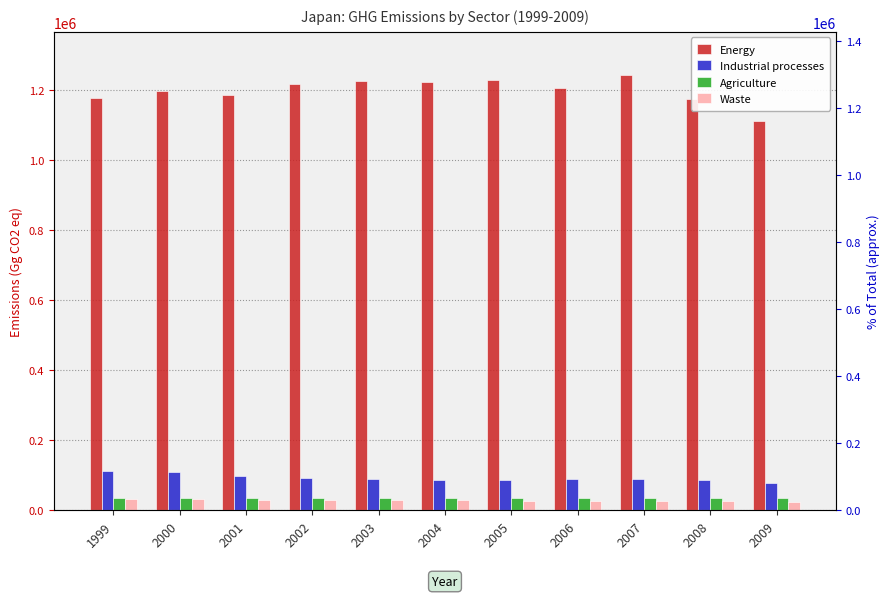

At which label does Waste first exceed 28447?

1999